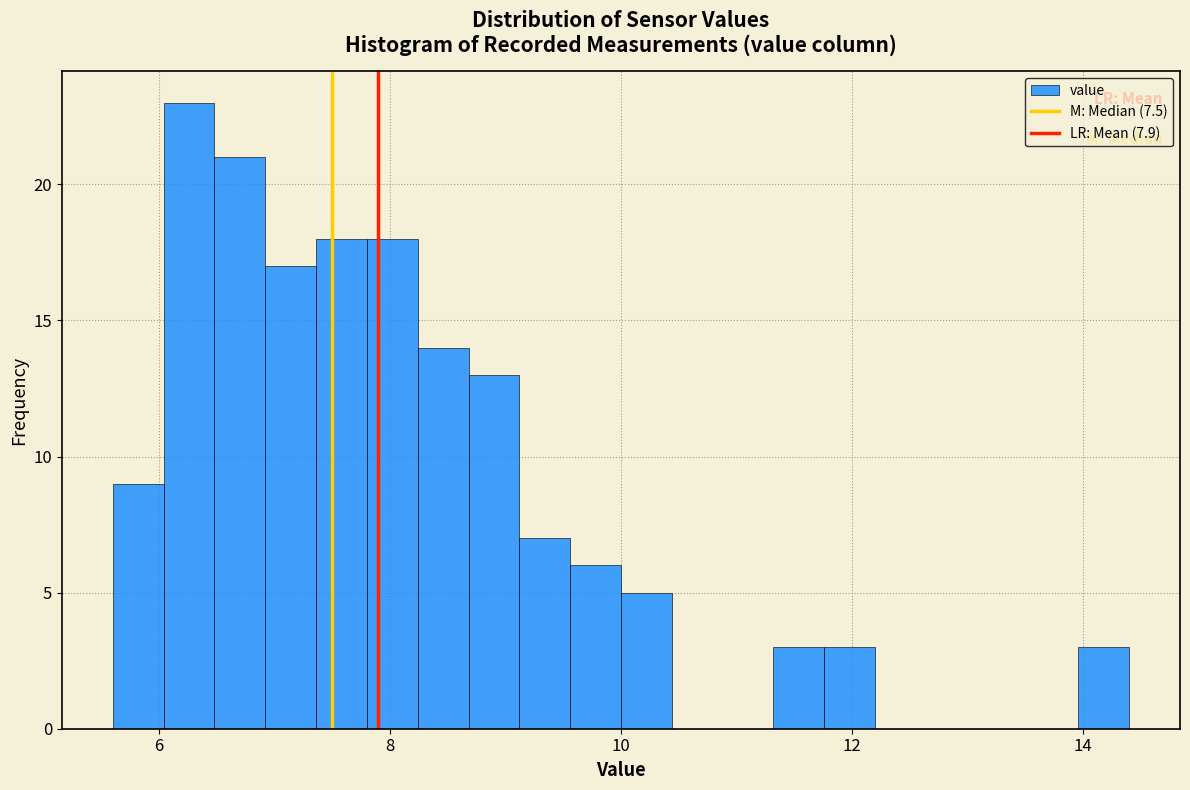

Read against the x-axis, roughly where is the centre of the tallest bar?

6.2